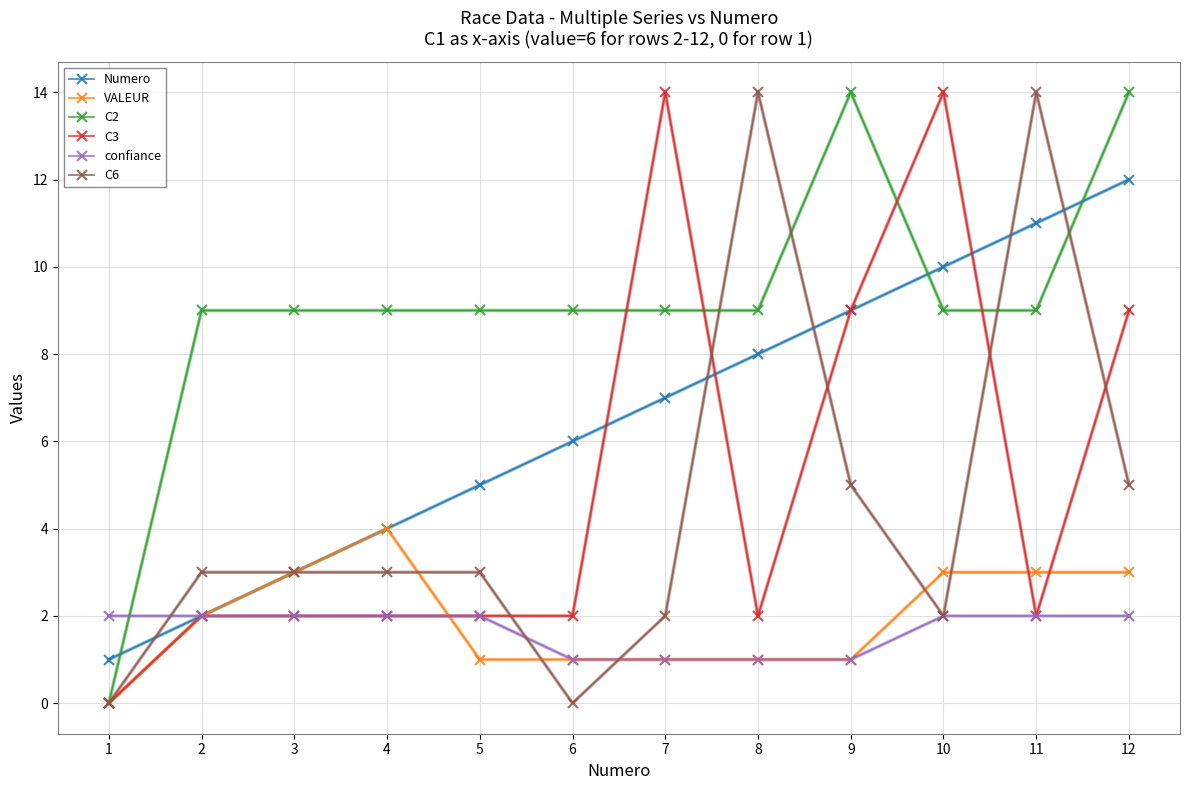

Is it true that confiance equals 3 at 1?

False